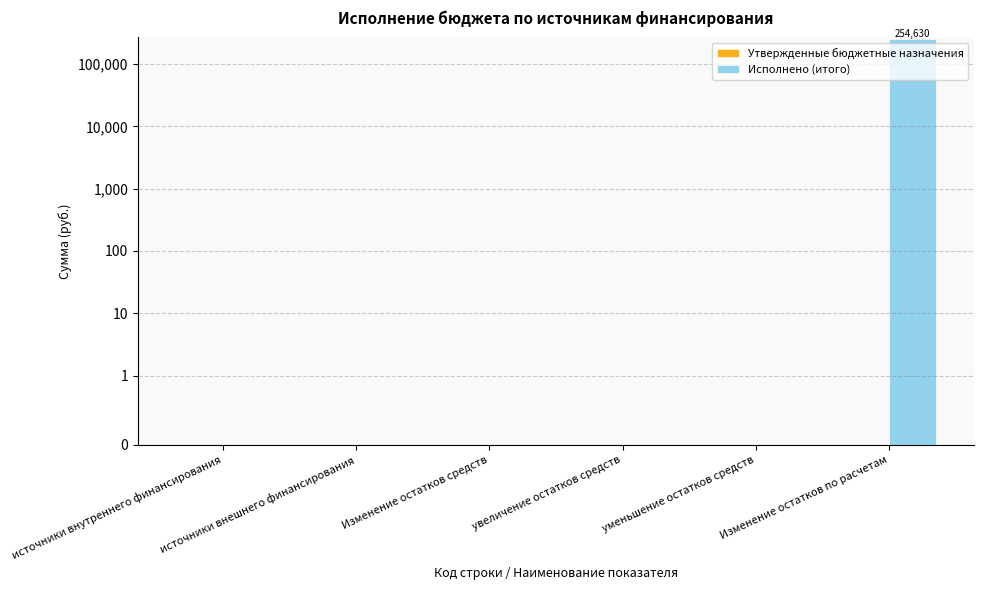

Which series has the largest total across all categories?

Исполнено (итого)